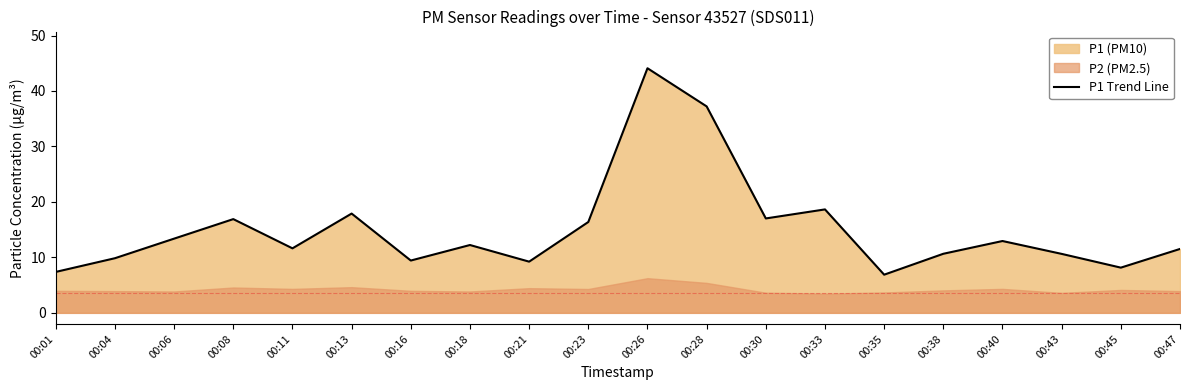

What is the maximum value shown in the chart?

44.1